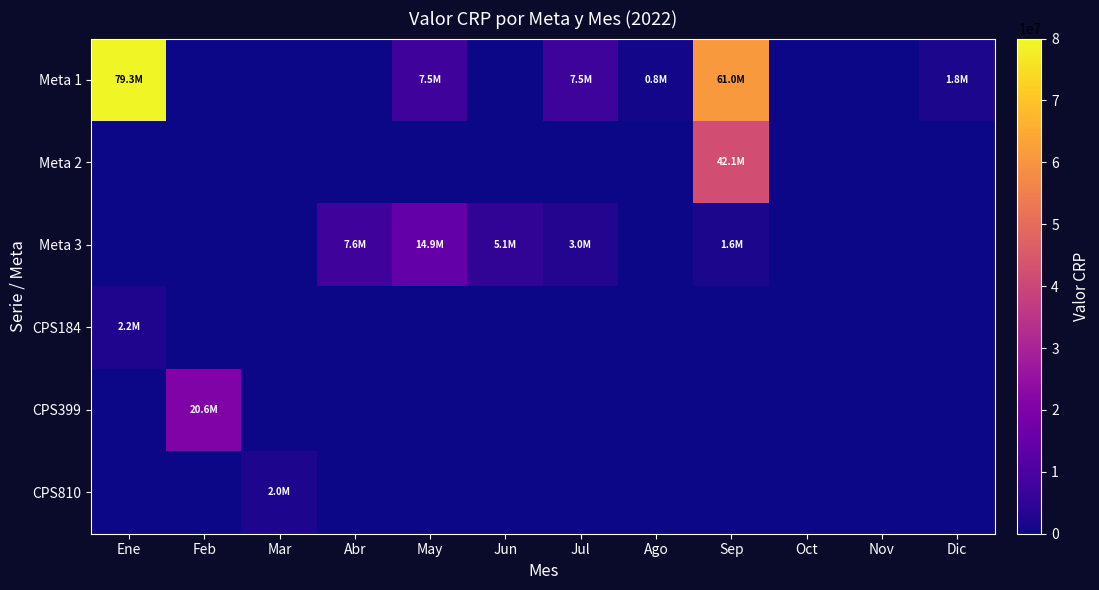

Between Oct and May, which is larger?

May